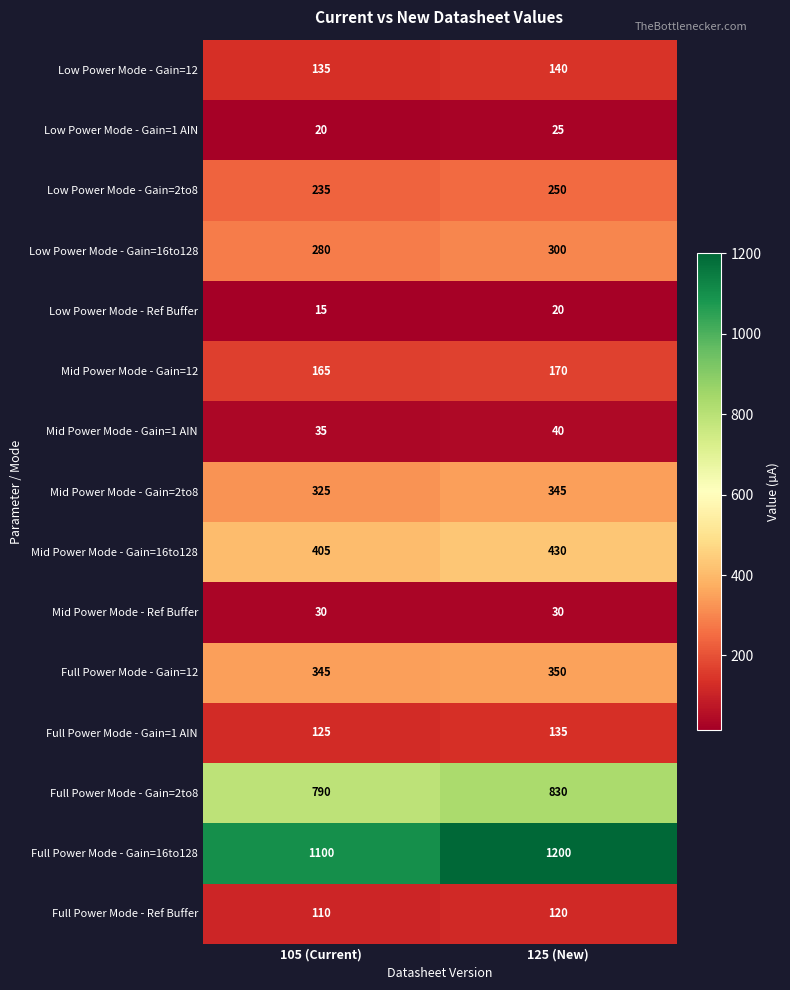

Reading right to left, list all the values displayed in this chart.

Low Power Mode - Gain=12: 125 (New)=140	105 (Current)=135
Low Power Mode - Gain=1 AIN: 125 (New)=25	105 (Current)=20
Low Power Mode - Gain=2to8: 125 (New)=250	105 (Current)=235
Low Power Mode - Gain=16to128: 125 (New)=300	105 (Current)=280
Low Power Mode - Ref Buffer: 125 (New)=20	105 (Current)=15
Mid Power Mode - Gain=12: 125 (New)=170	105 (Current)=165
Mid Power Mode - Gain=1 AIN: 125 (New)=40	105 (Current)=35
Mid Power Mode - Gain=2to8: 125 (New)=345	105 (Current)=325
Mid Power Mode - Gain=16to128: 125 (New)=430	105 (Current)=405
Mid Power Mode - Ref Buffer: 125 (New)=30	105 (Current)=30
Full Power Mode - Gain=12: 125 (New)=350	105 (Current)=345
Full Power Mode - Gain=1 AIN: 125 (New)=135	105 (Current)=125
Full Power Mode - Gain=2to8: 125 (New)=830	105 (Current)=790
Full Power Mode - Gain=16to128: 125 (New)=1200	105 (Current)=1100
Full Power Mode - Ref Buffer: 125 (New)=120	105 (Current)=110